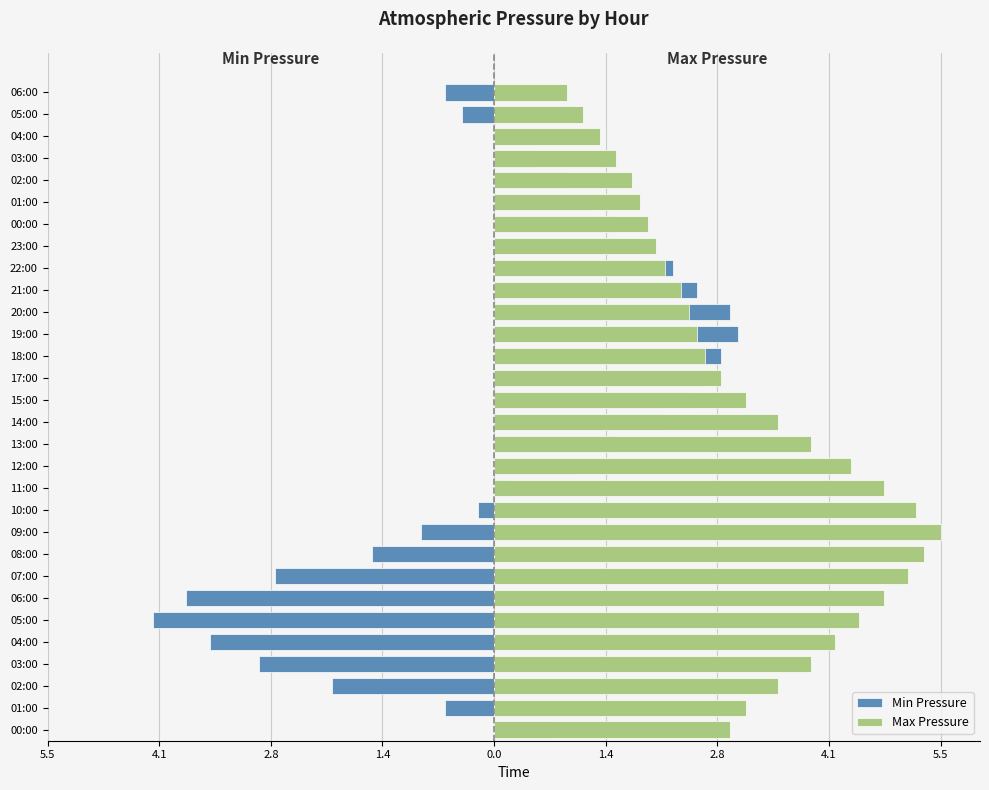

How many values in the Max Pressure series exceed 3?

15